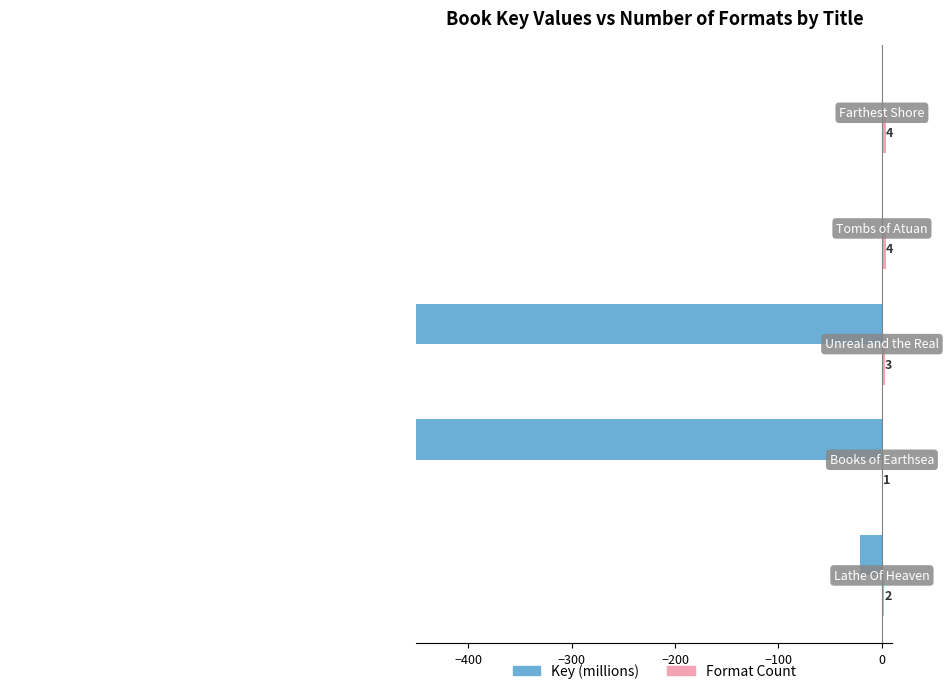

Reading left to right, extract all data points from this chart.

Key (millions): -21.5	-556.5	-792.6	-0.0	-0.3
Format Count: 2.0	1.0	3.0	4.0	4.0